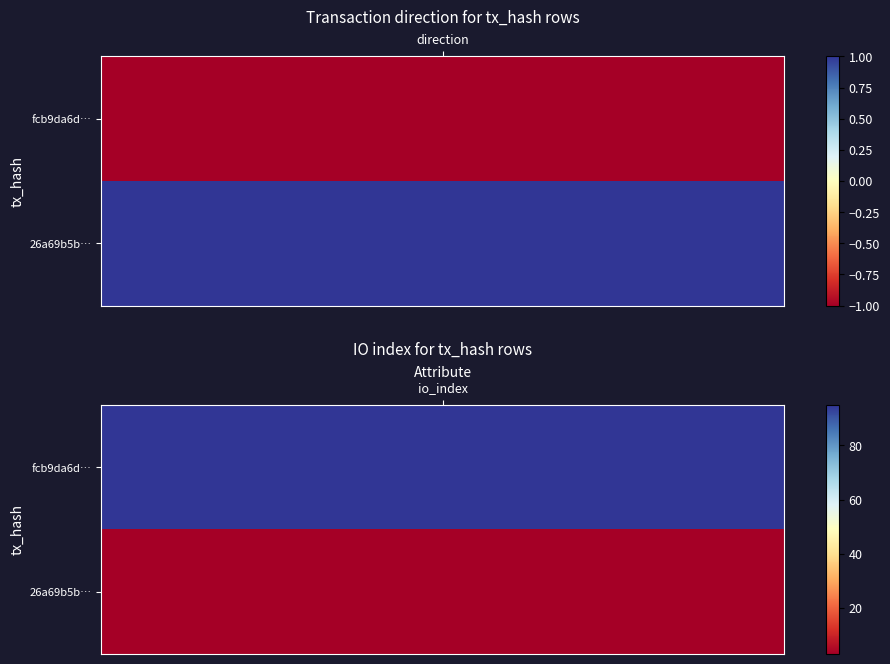

Reading right to left, extract all data points from this chart.

fcb9da6d3a24731a967d66cf1acfb57ecdf4523: 1=95	0=-1
26a69b5b1d315f97955d9aff36bed79b506e620: 1=3	0=1